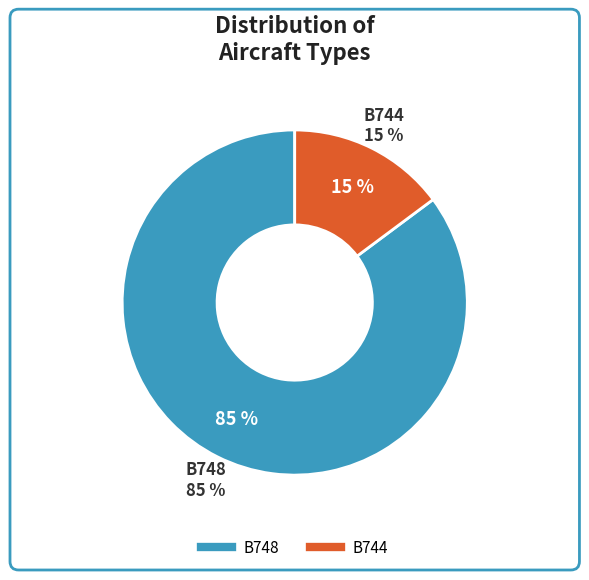

Is the sum of B744 and B748 greater than half?

Yes